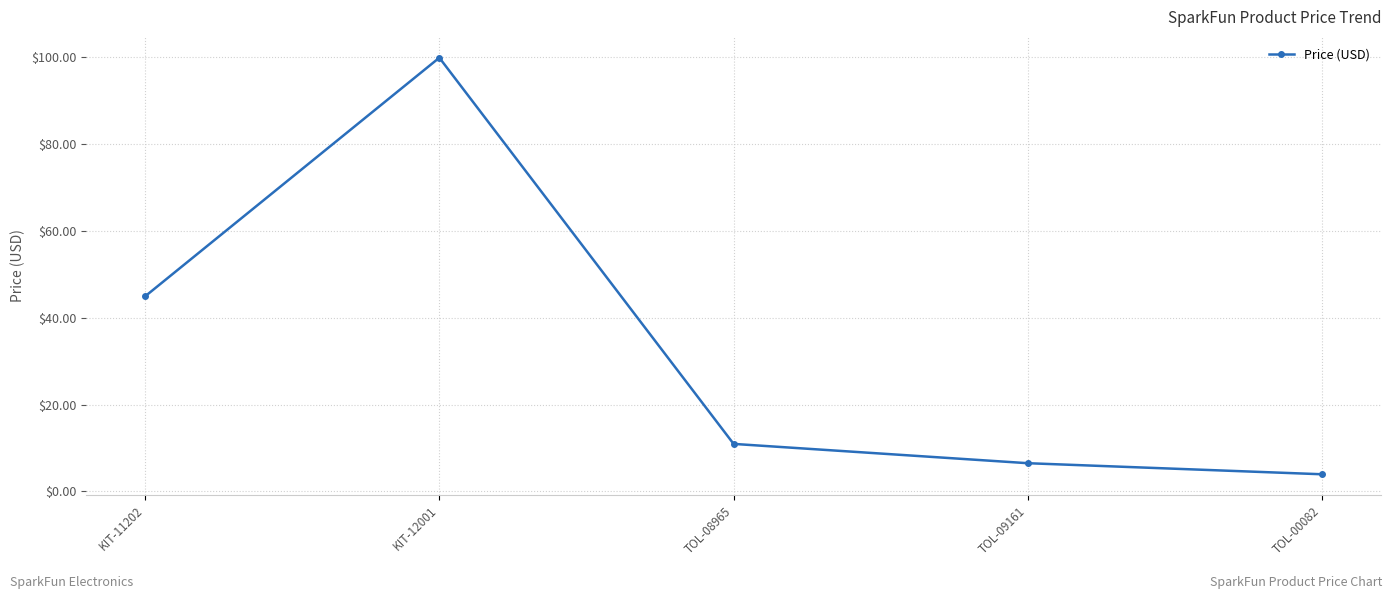

What is the difference between the maximum and minimum values?

96.0